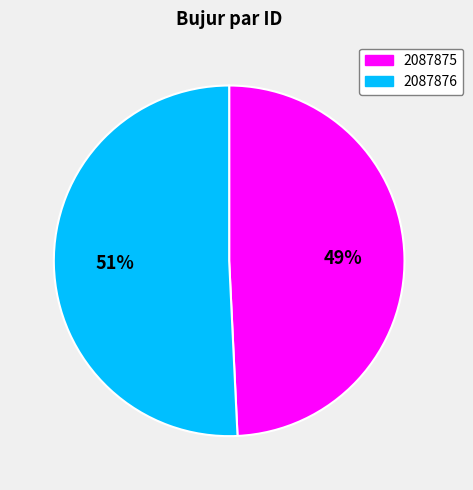

The 2087875 slice represents 61% of the pie. True or false?

False